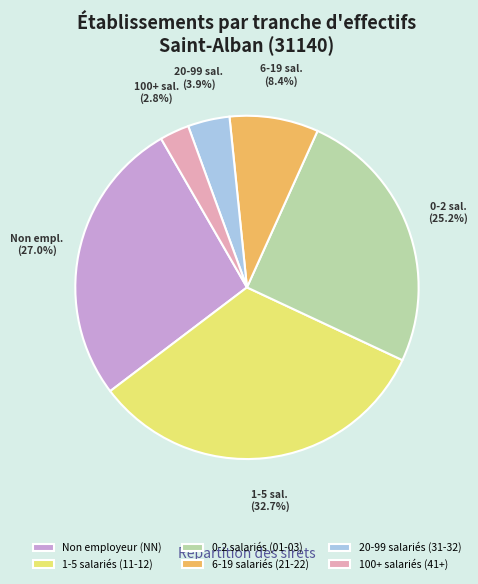

Combined, what portion of the pie is 6-19 salariés (21-22) and 20-99 salariés (31-32)?

12.3%